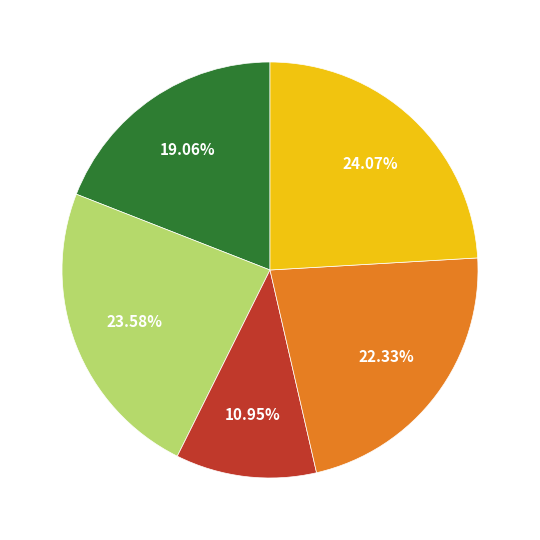

Is there a majority slice in this chart?

No